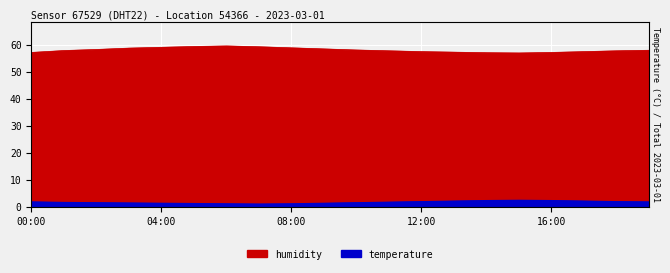

Reading left to right, what are all the values shown in this chart?

humidity: 00:00=57.2	01:00=57.9	02:00=58.3	03:00=58.8	04:00=59.1	05:00=59.4	06:00=59.6	07:00=59.3	08:00=58.9	09:00=58.5	10:00=58.1	11:00=57.8	12:00=57.5	13:00=57.3	14:00=57.1	15:00=57.0	16:00=57.2	17:00=57.5	18:00=57.8	19:00=58.0
temperature: 00:00=1.9	01:00=1.7	02:00=1.6	03:00=1.5	04:00=1.4	05:00=1.3	06:00=1.2	07:00=1.1	08:00=1.2	09:00=1.4	10:00=1.6	11:00=1.8	12:00=2.0	13:00=2.2	14:00=2.4	15:00=2.5	16:00=2.4	17:00=2.2	18:00=2.0	19:00=1.9